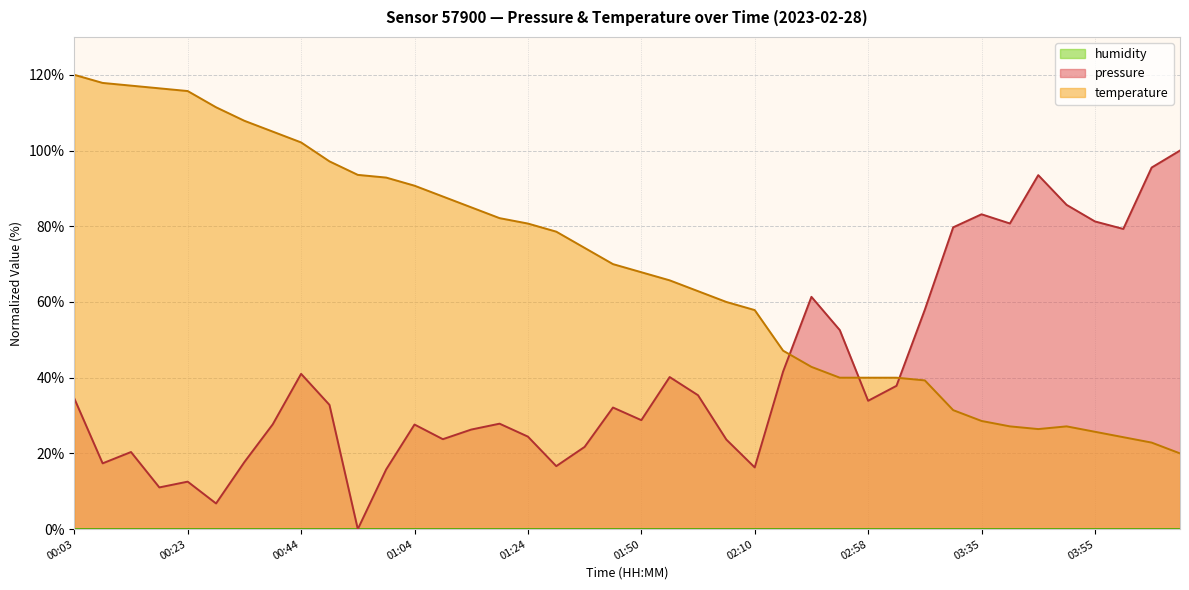

What is the difference between the maximum and minimum values in the temperature series?

100.0